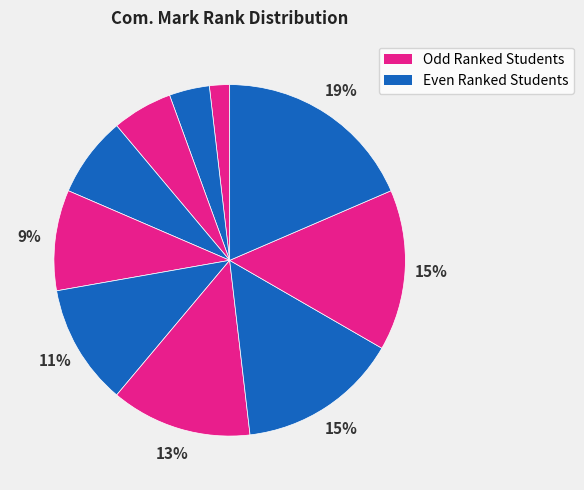

Count the number of slices in the pie.

10